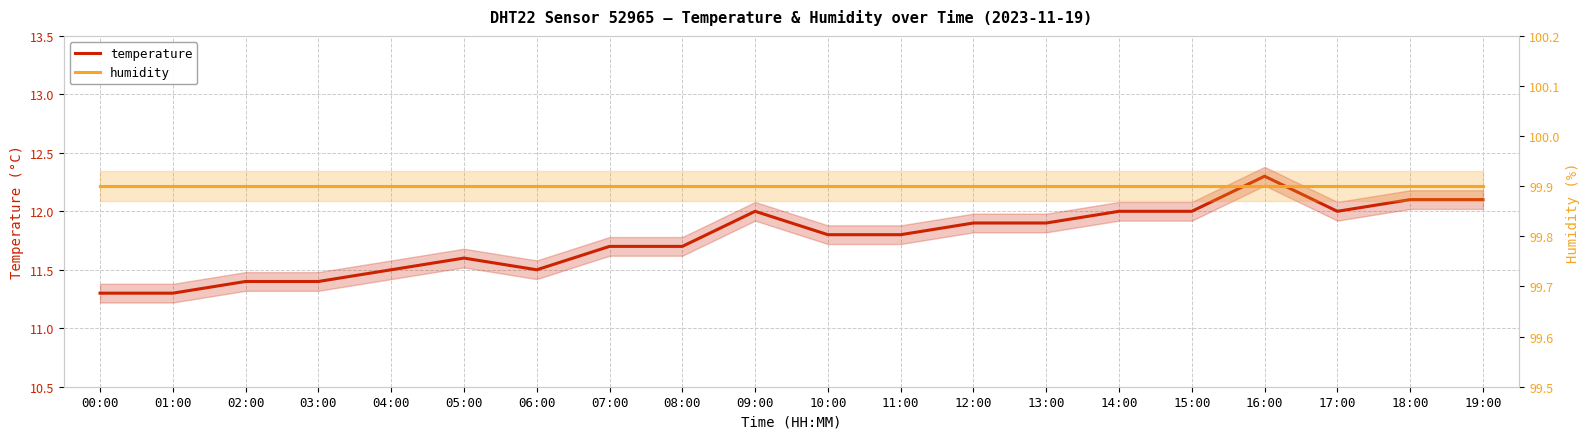

True or false: temperature and humidity cross at least once.

False